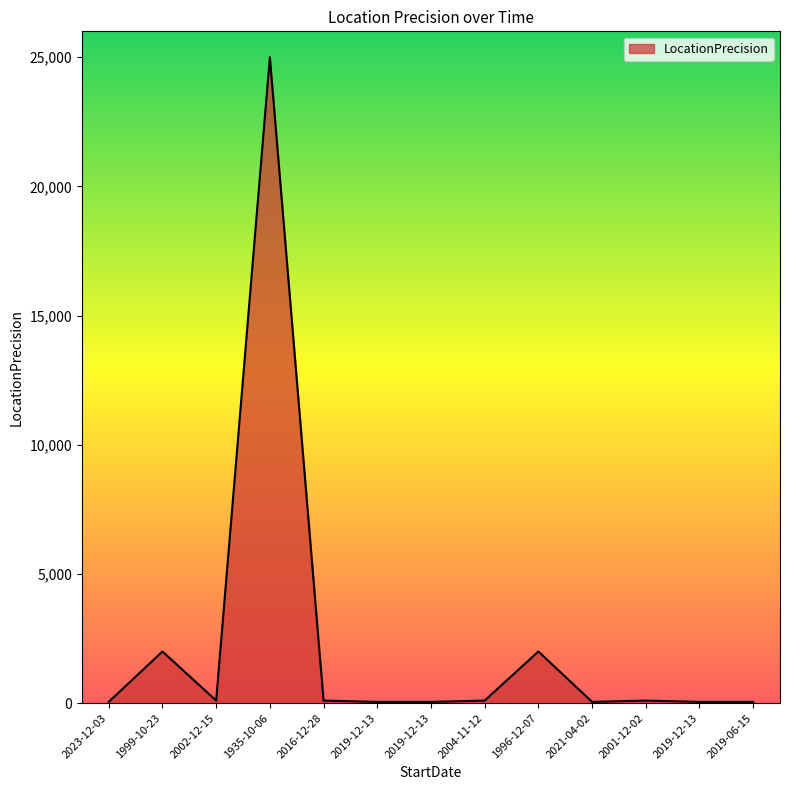

Reading left to right, what are all the values shown in this chart?

50	2000	100	25000	100	50	50	100	2000	50	100	50	50